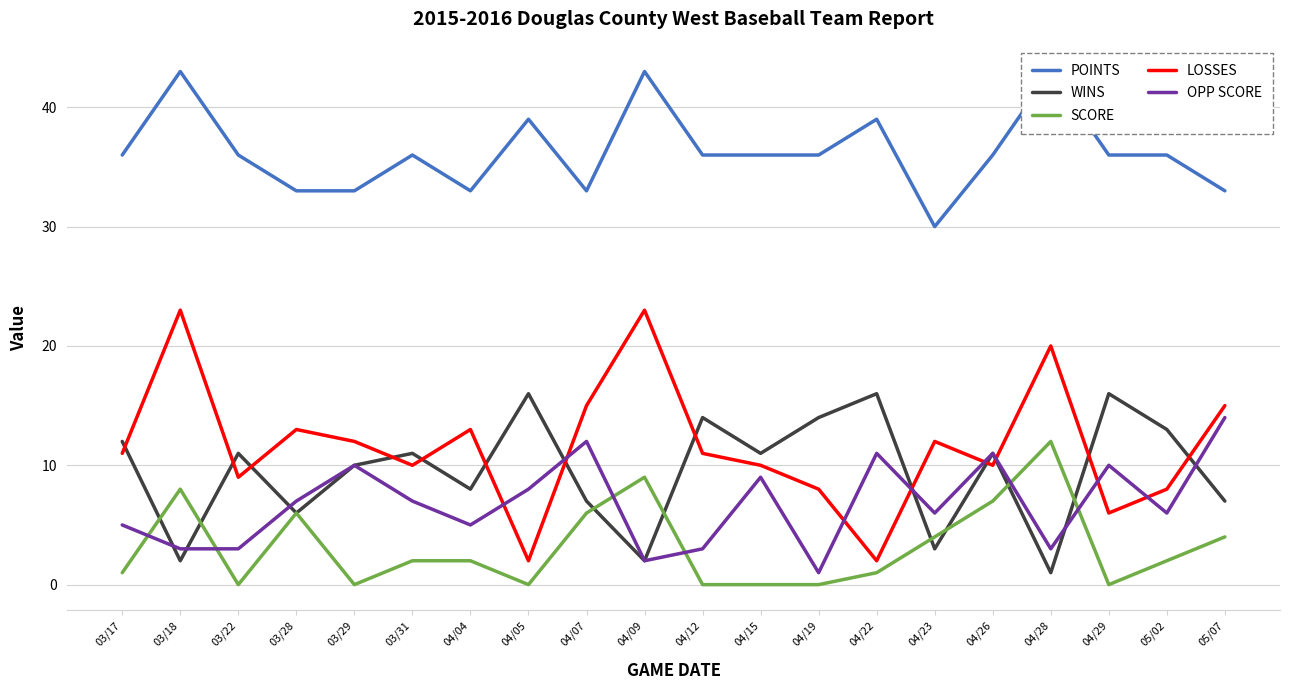

Reading left to right, what are all the values shown in this chart?

POINTS: 03/17=36	03/18=43	03/22=36	03/28=33	03/29=33	03/31=36	04/04=33	04/05=39	04/07=33	04/09=43	04/12=36	04/15=36	04/19=36	04/22=39	04/23=30	04/26=36	04/28=43	04/29=36	05/02=36	05/07=33
WINS: 03/17=12	03/18=2	03/22=11	03/28=6	03/29=10	03/31=11	04/04=8	04/05=16	04/07=7	04/09=2	04/12=14	04/15=11	04/19=14	04/22=16	04/23=3	04/26=11	04/28=1	04/29=16	05/02=13	05/07=7
SCORE: 03/17=1	03/18=8	03/22=0	03/28=6	03/29=0	03/31=2	04/04=2	04/05=0	04/07=6	04/09=9	04/12=0	04/15=0	04/19=0	04/22=1	04/23=4	04/26=7	04/28=12	04/29=0	05/02=2	05/07=4
LOSSES: 03/17=11	03/18=23	03/22=9	03/28=13	03/29=12	03/31=10	04/04=13	04/05=2	04/07=15	04/09=23	04/12=11	04/15=10	04/19=8	04/22=2	04/23=12	04/26=10	04/28=20	04/29=6	05/02=8	05/07=15
OPP SCORE: 03/17=5	03/18=3	03/22=3	03/28=7	03/29=10	03/31=7	04/04=5	04/05=8	04/07=12	04/09=2	04/12=3	04/15=9	04/19=1	04/22=11	04/23=6	04/26=11	04/28=3	04/29=10	05/02=6	05/07=14